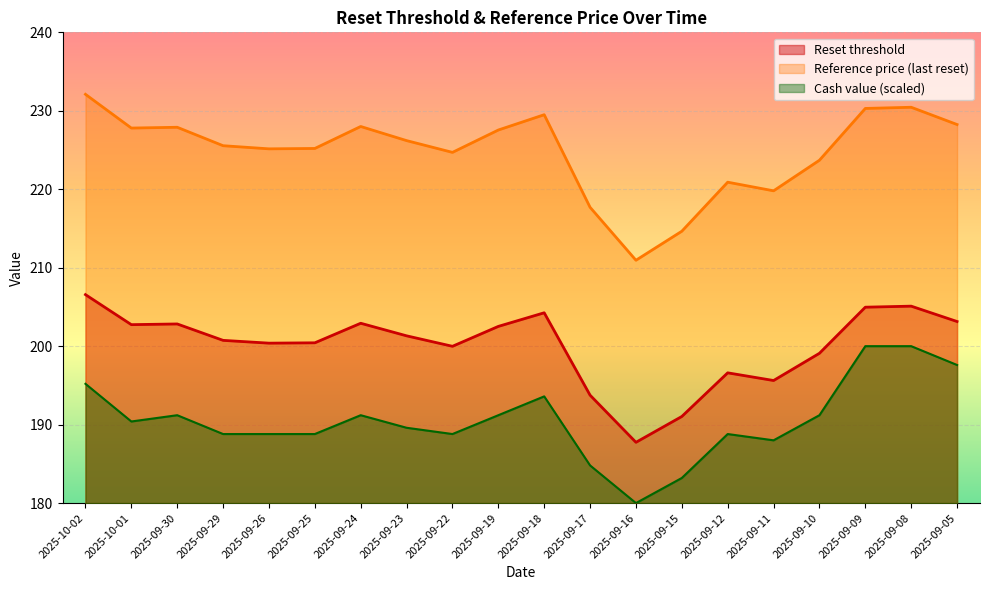

What is the minimum value for Reset threshold?

187.7